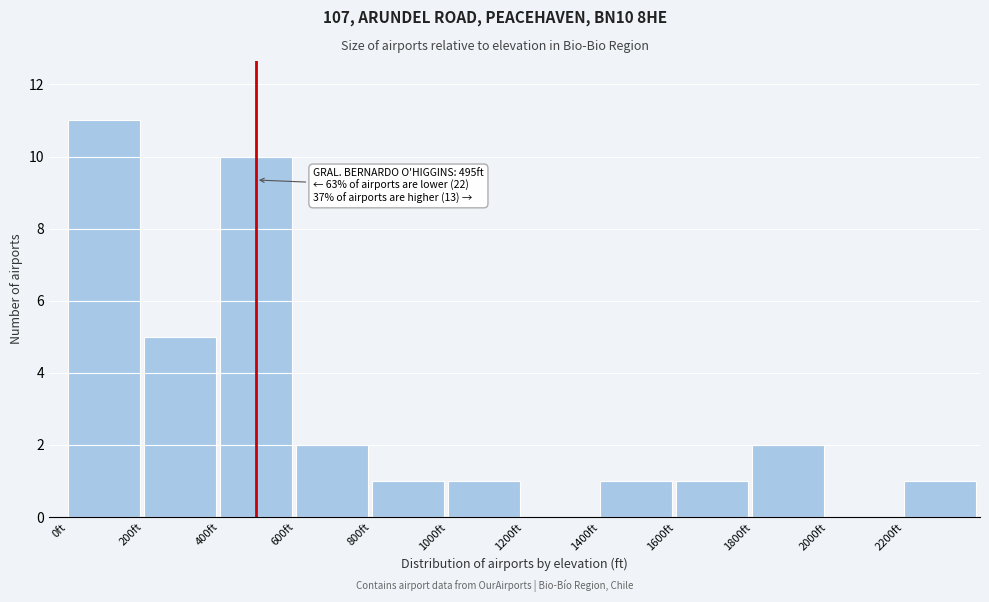

Which range on the x-axis has the tallest bar?

0 to 200